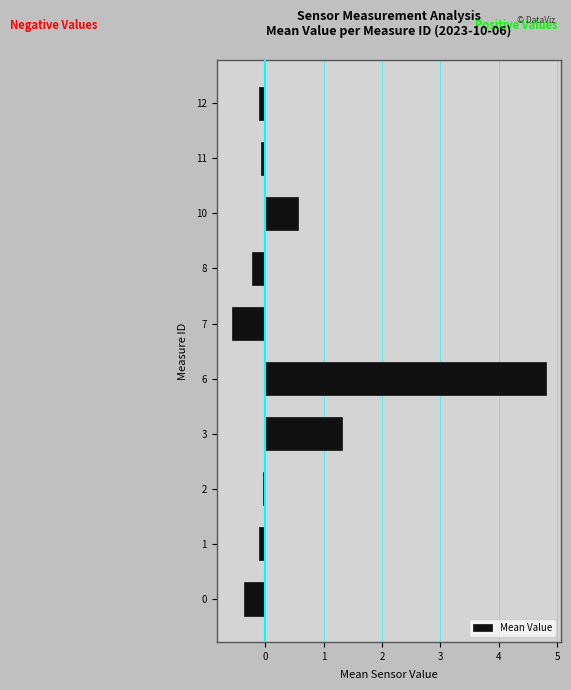

What is the approximate value at 6?

4.8